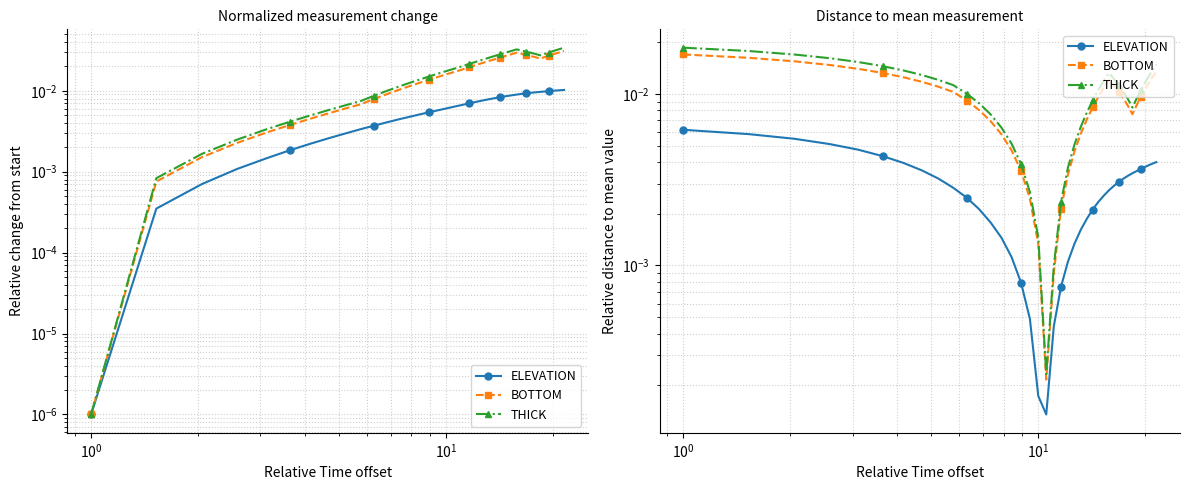

True or false: ELEVATION and THICK cross at least once.

False